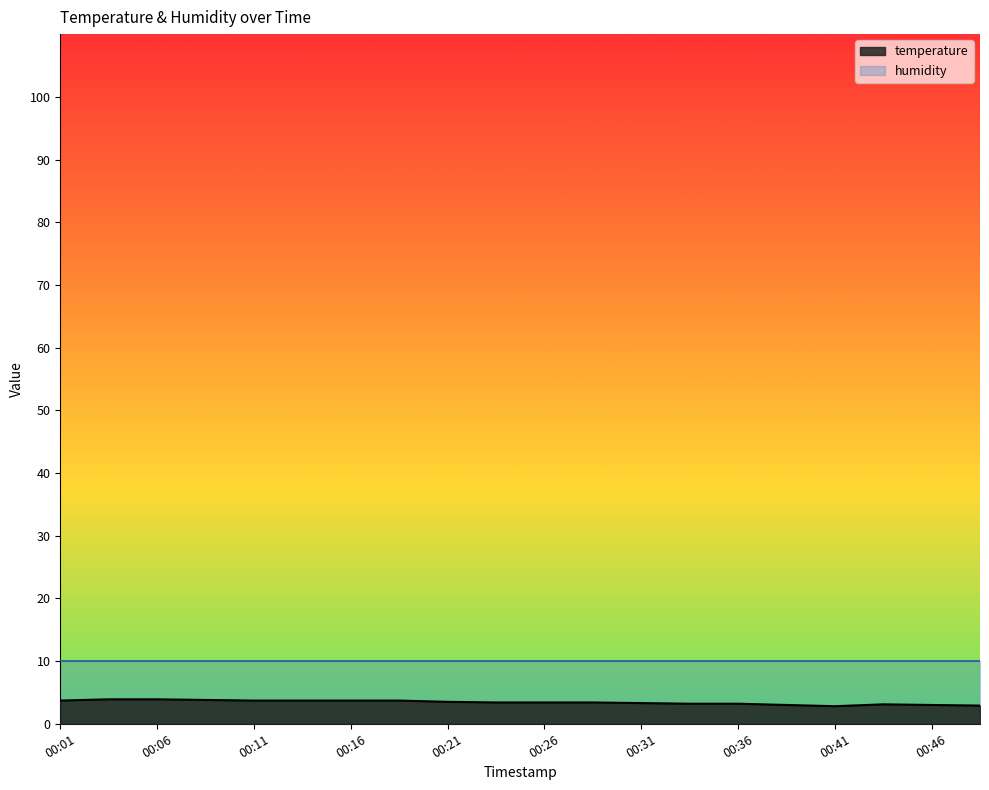

List the labels in order of value, smallest first.

00:41, 00:49, 00:39, 00:46, 00:44, 00:33, 00:36, 00:31, 00:23, 00:26, 00:28, 00:21, 00:01, 00:11, 00:13, 00:16, 00:18, 00:08, 00:03, 00:06